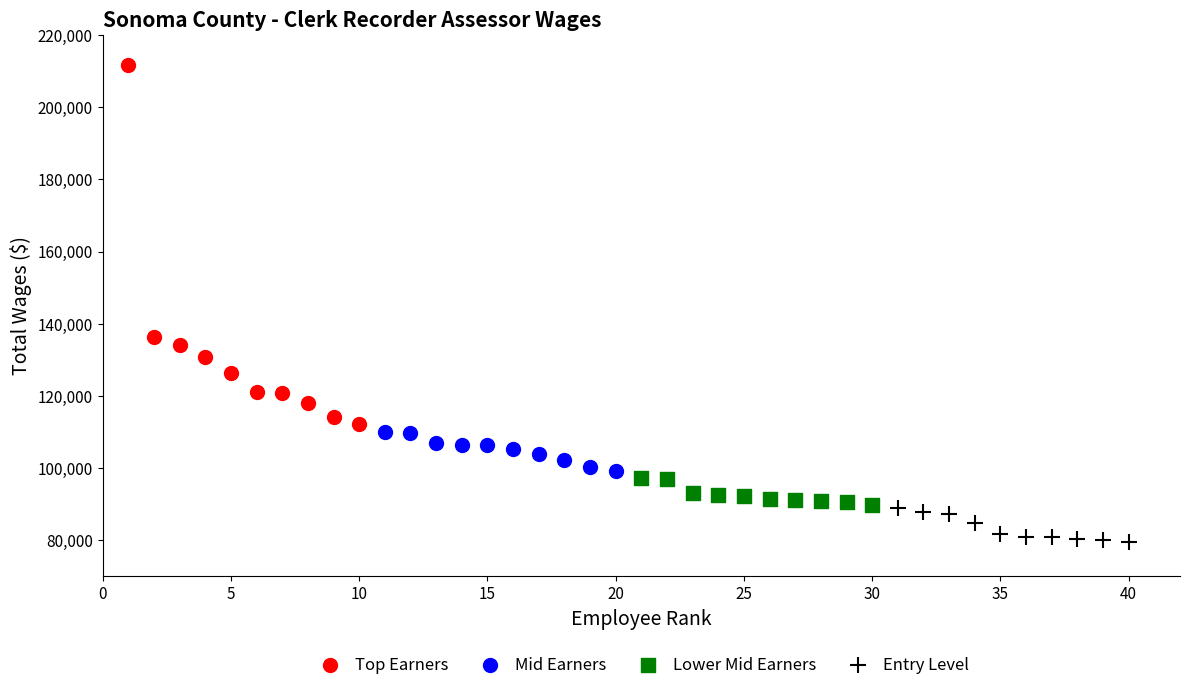

What are all the series names shown in the legend?

Top Earners, Mid Earners, Lower Mid Earners, Entry Level